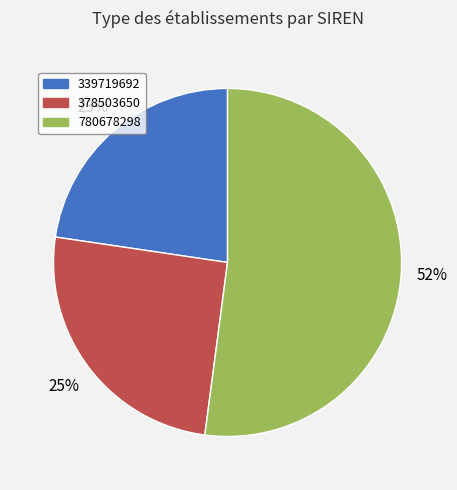

Is there any slice that represents more than half of the pie?

Yes